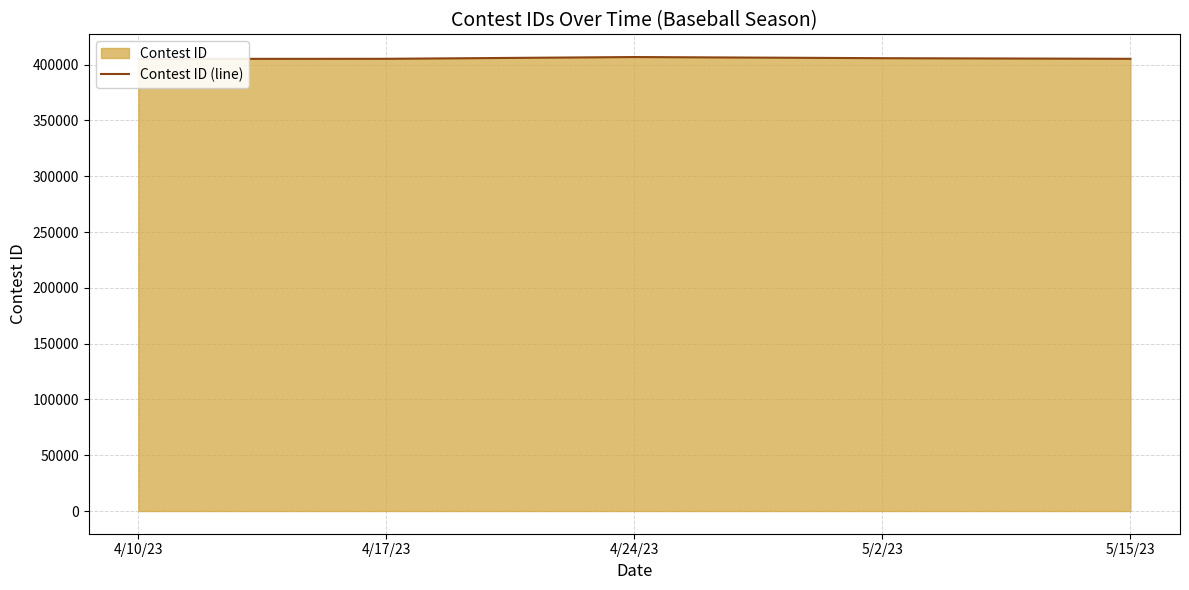

Where is the data nearest to the value 405986?

5/2/23